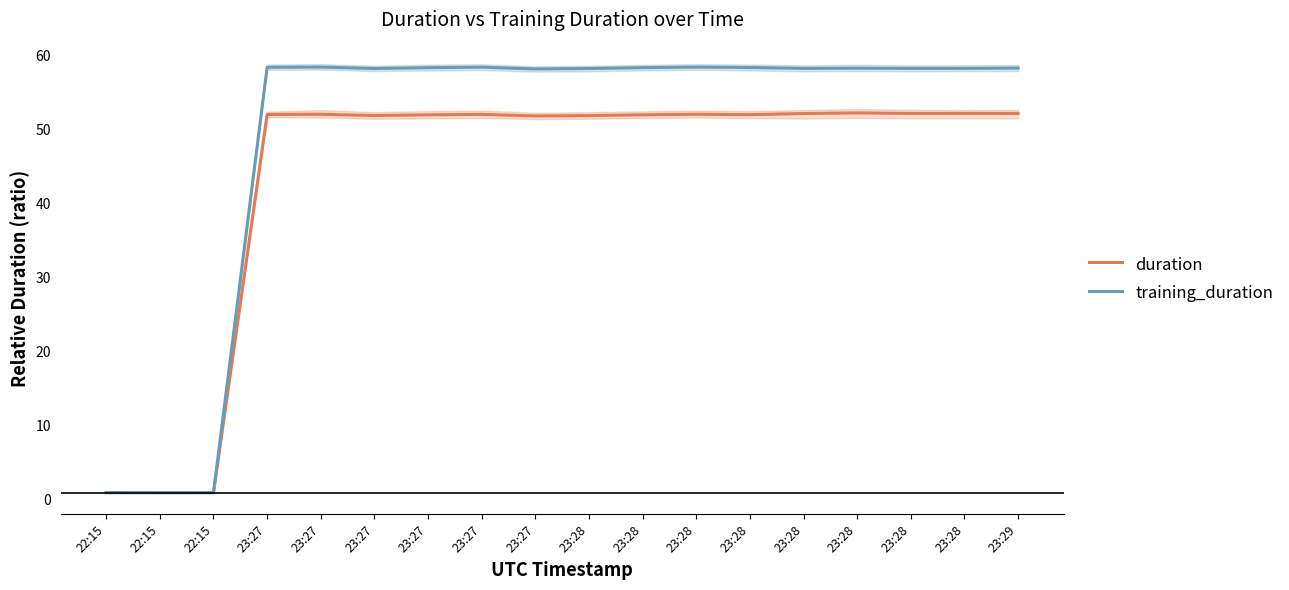

After their last crossing, which series has the higher values: training_duration or duration?

training_duration